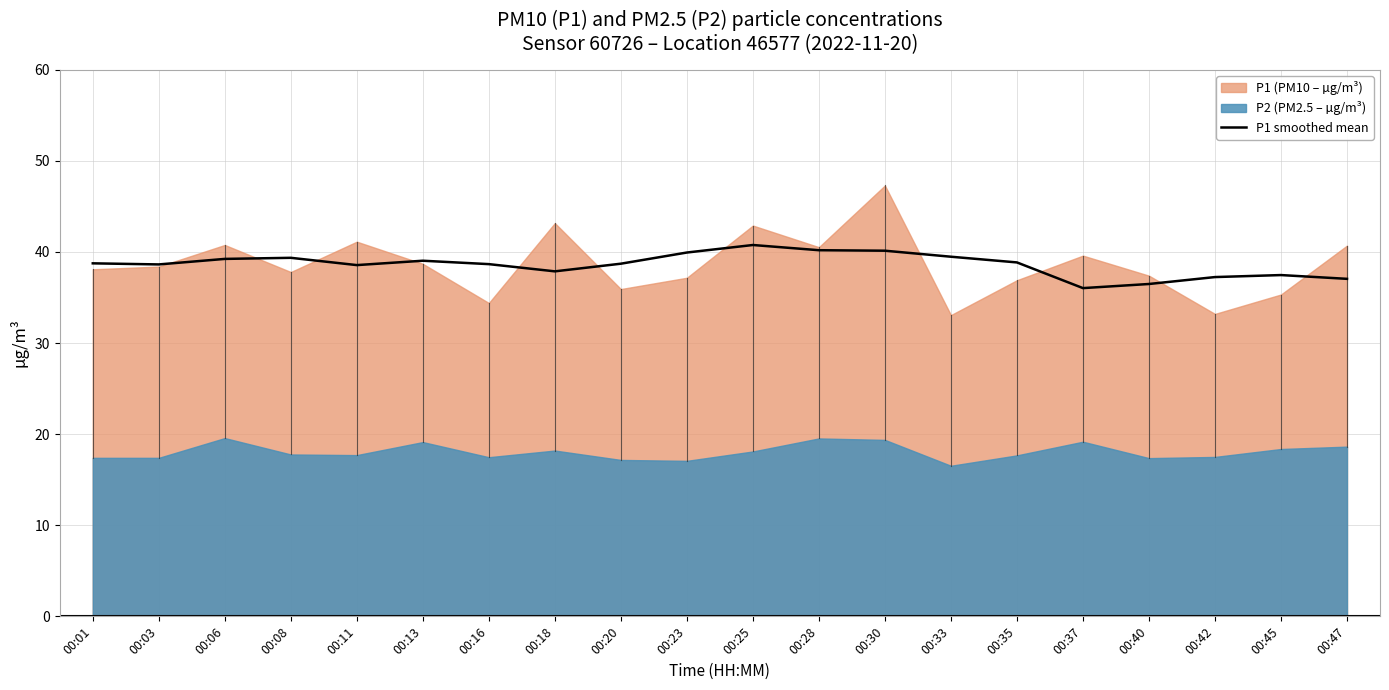

Is it true that the value at 00:30 is 65.6?

False